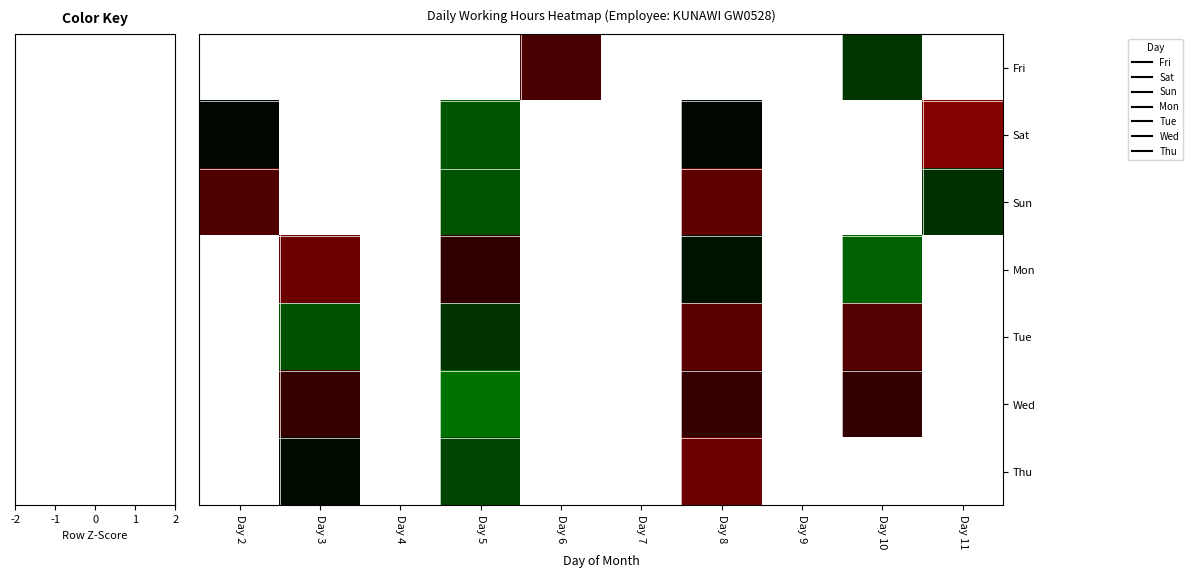

Is the value of Sat at Day 11 greater than the value of Sun at Day 6?

No